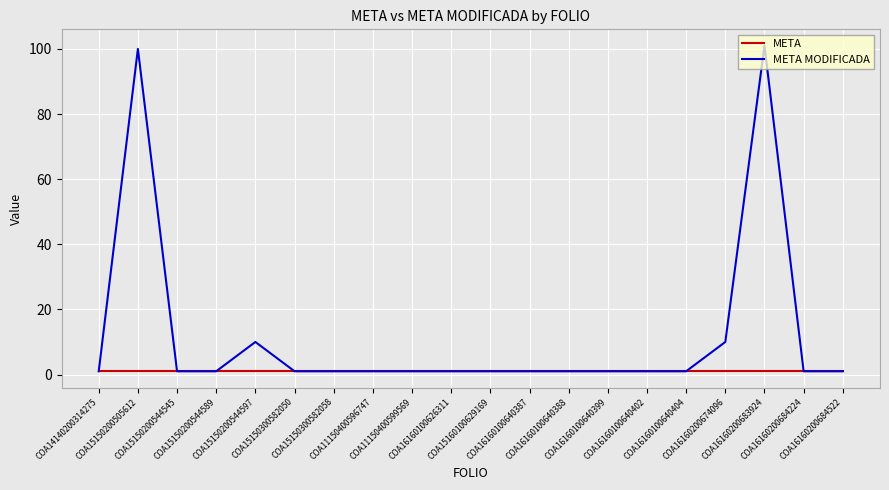

Does the chart have visible grid lines?

Yes